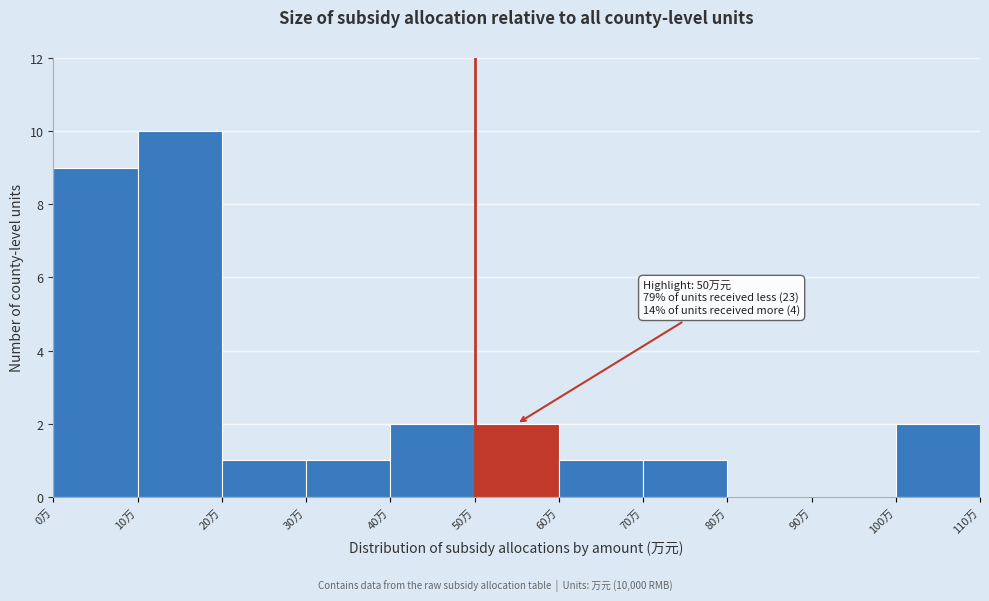

Which range on the x-axis has the tallest bar?

10 to 20